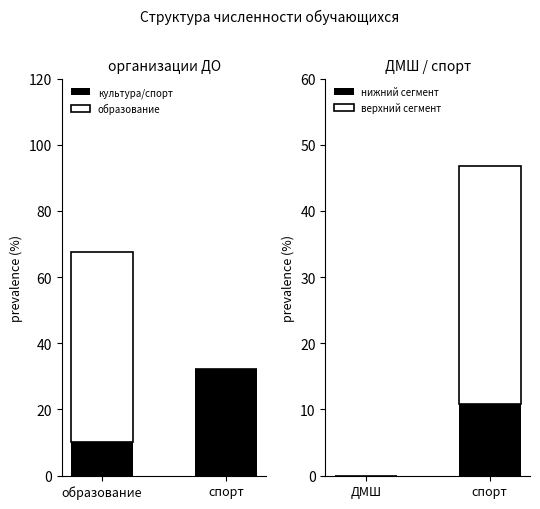

At how many categories does at least one series exceed 52?

1